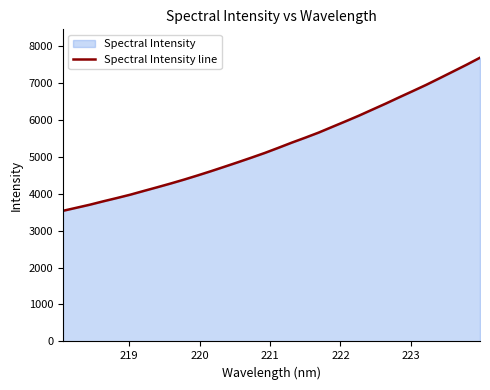

What is the difference between the maximum and minimum values?

4143.1